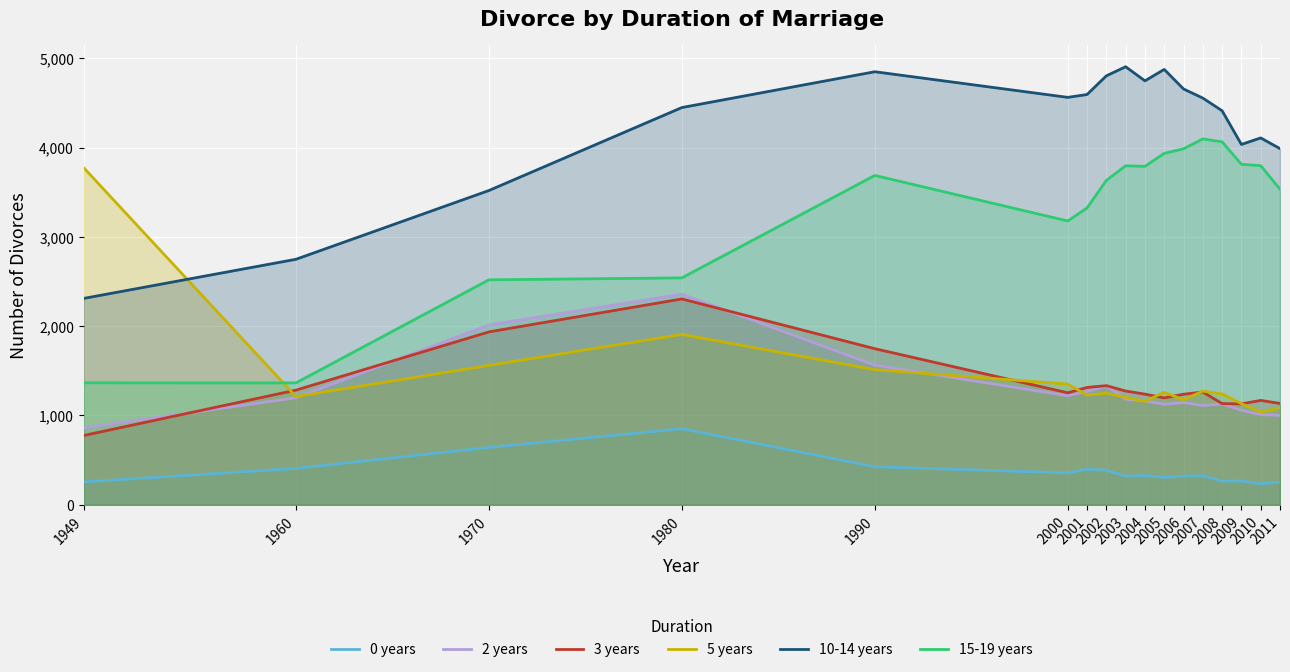

What is the smallest value displayed?

235